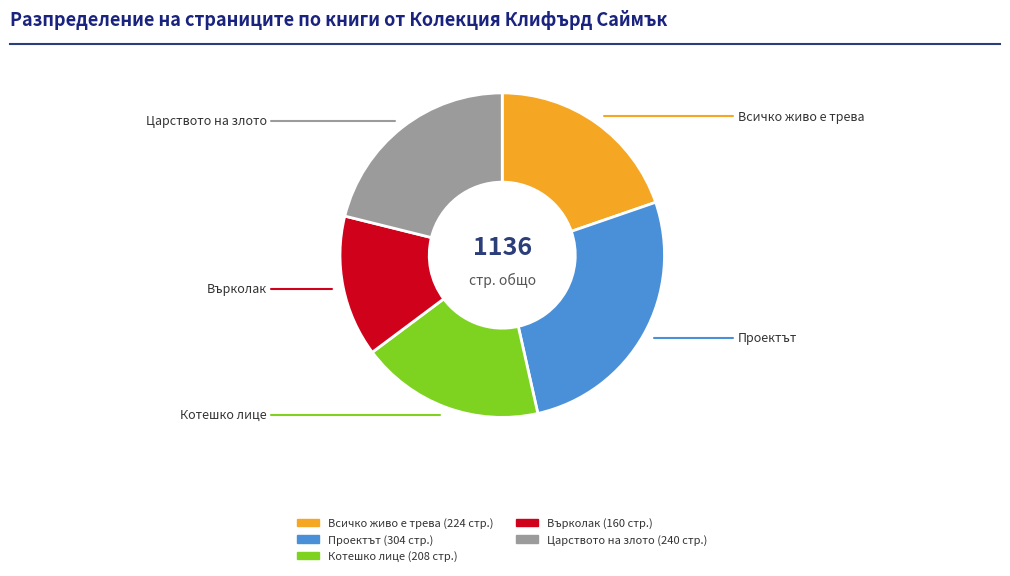

What is the ratio of the value at Всичко живо е трева to the value at Котешко лице?

1.1